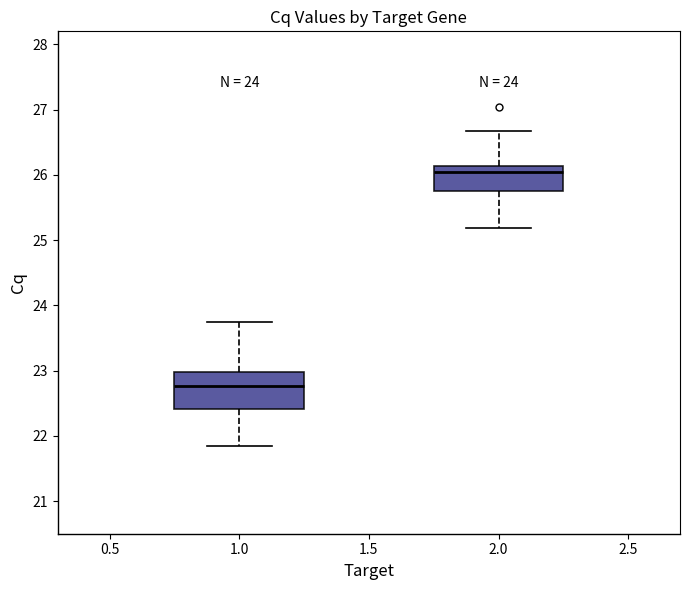

Comparing the boxes themselves (not the whiskers), which one is the tallest?

1.0